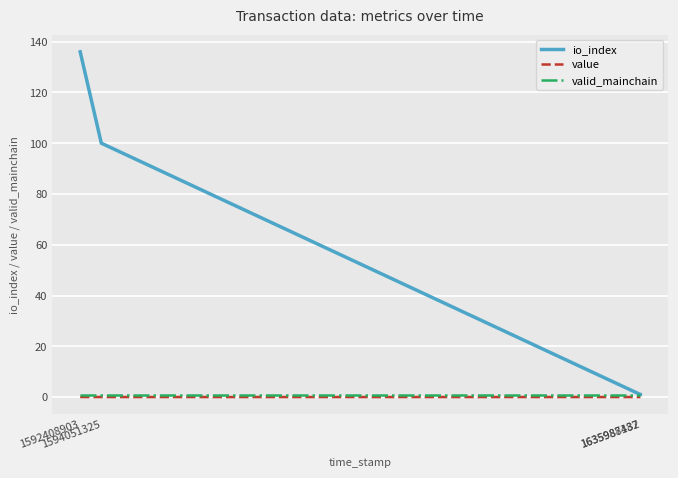

What is the maximum value for valid_mainchain?

1.0